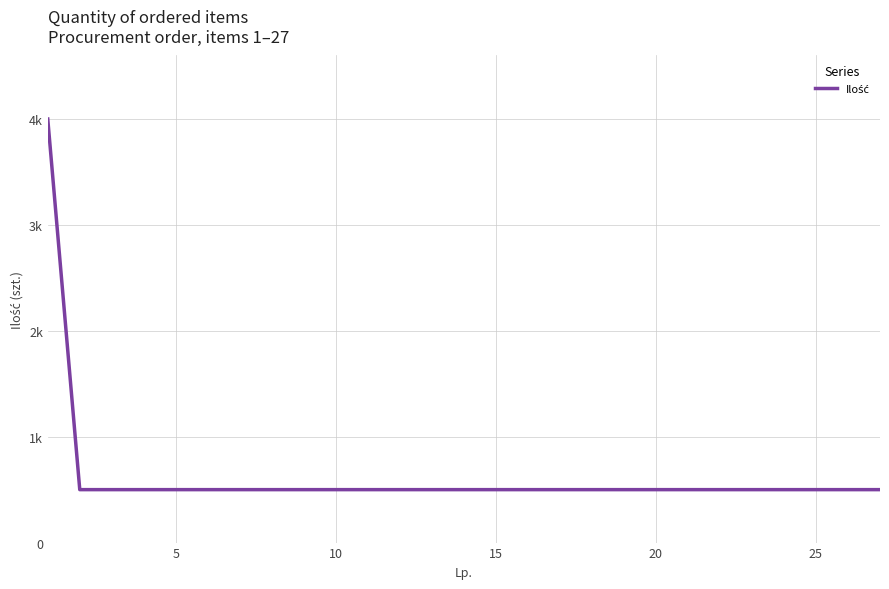

Does the chart have visible grid lines?

Yes